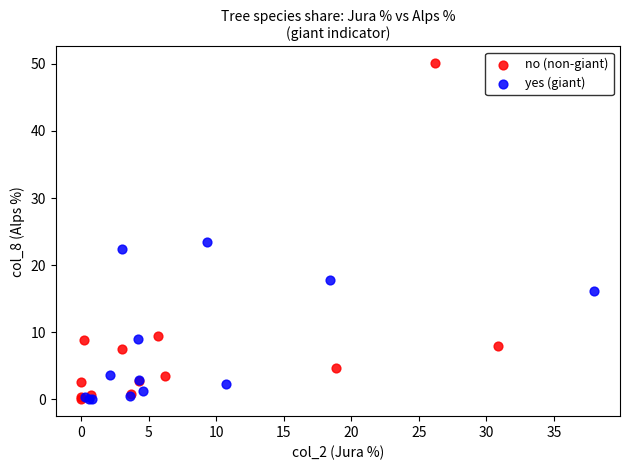

Which series has the widest spread of Y values?

no (non-giant)